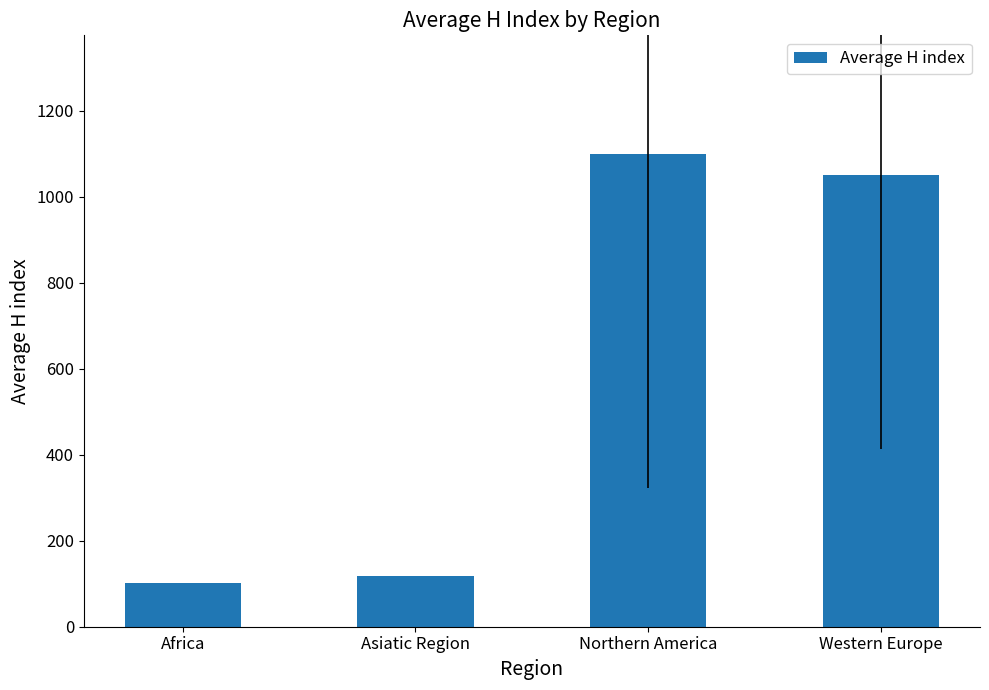

Which label corresponds to the smallest value in the chart?

Africa